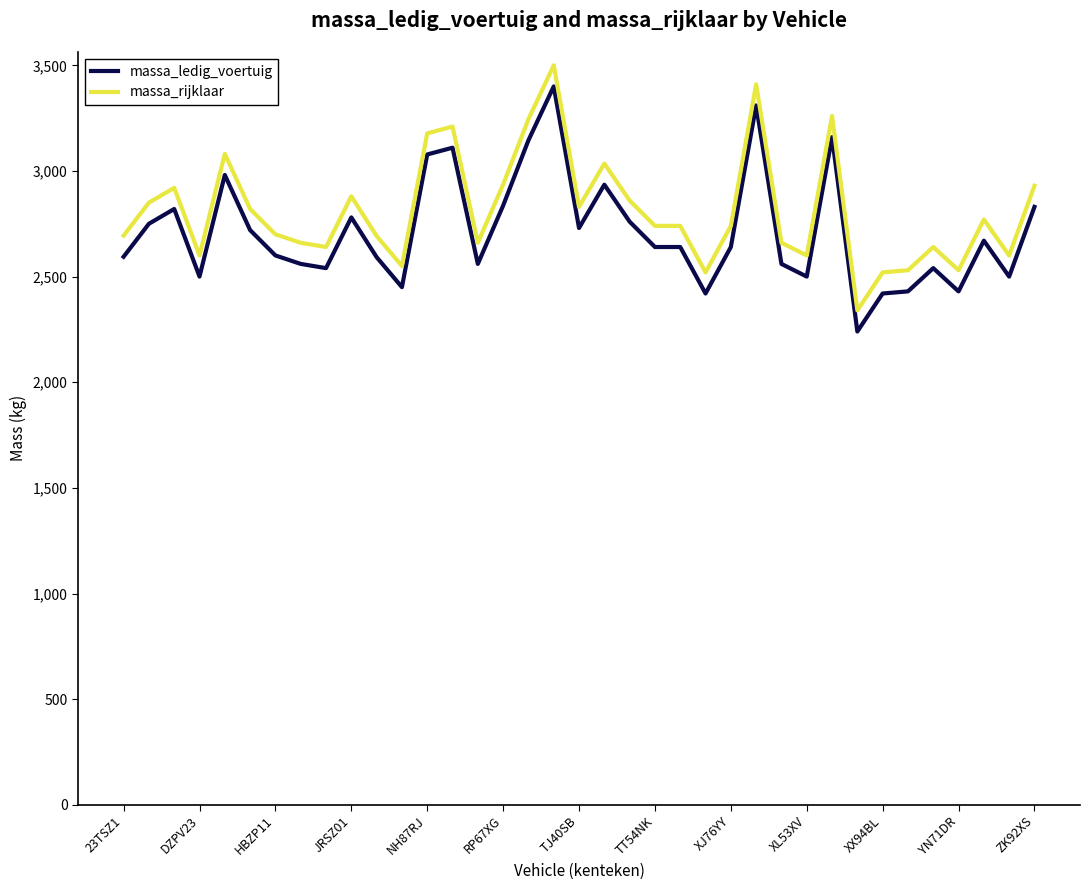

True or false: massa_rijklaar and massa_ledig_voertuig cross at least once.

False